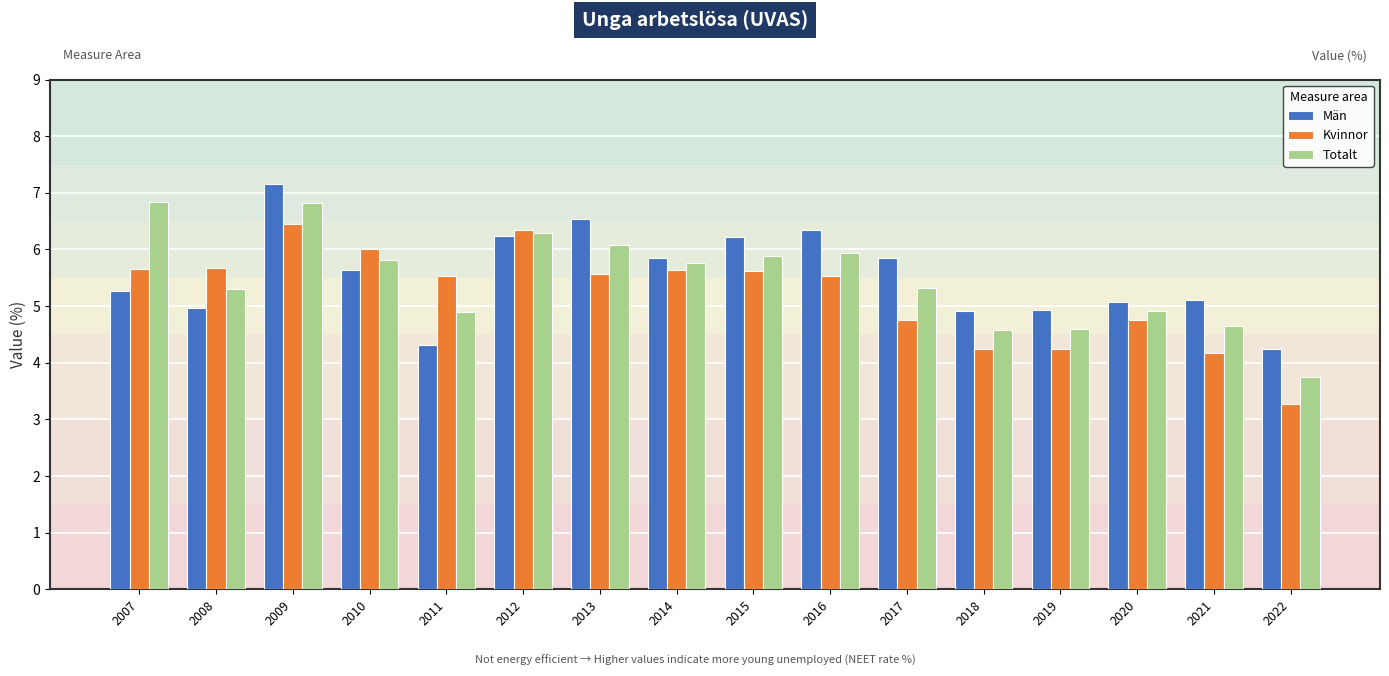

What is the difference between the highest and lowest values at 2015?

0.6